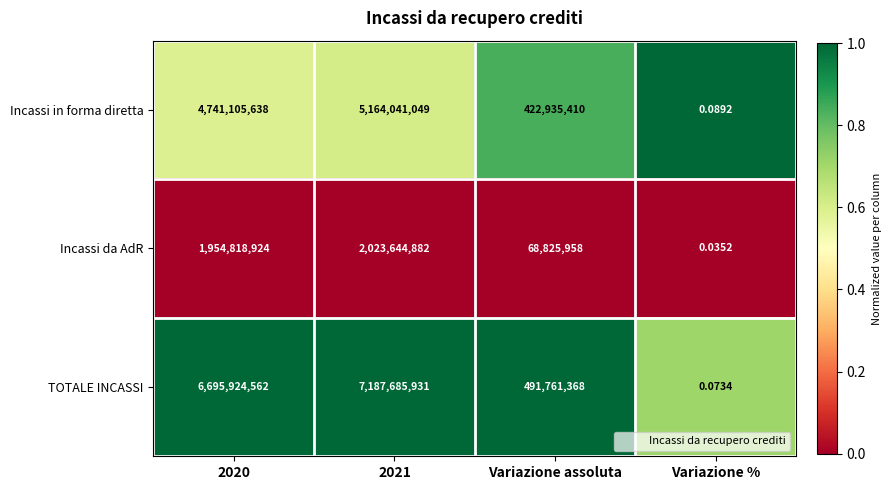

What is the maximum value shown in the chart?

7187685931.0